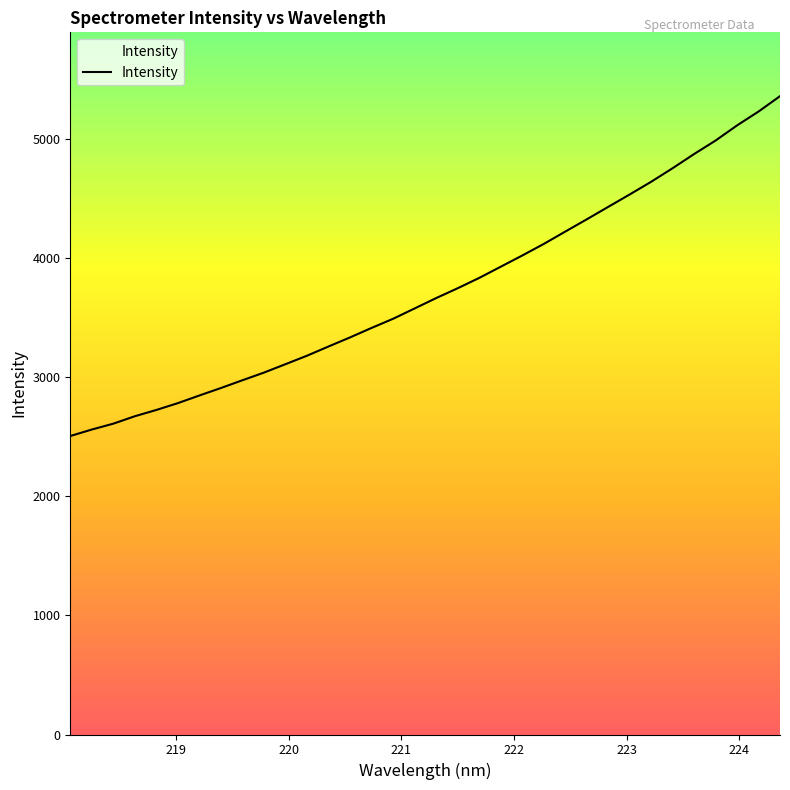

Is this an area chart (filled region under the line)?

No